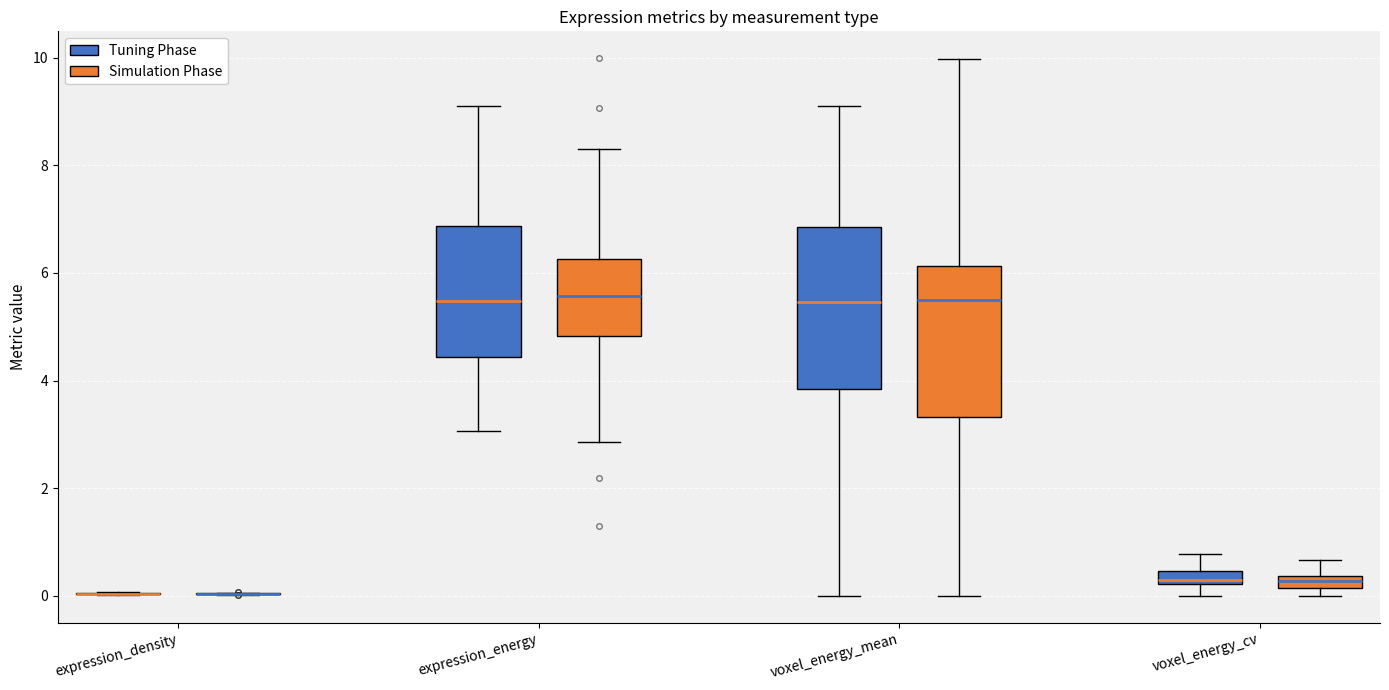

Where does the upper whisker of the box for voxel_energy_cv (Simulation Phase) end on the y-axis? The values are not printed on the chart, so give them approximately, as read against the axis.

0.6